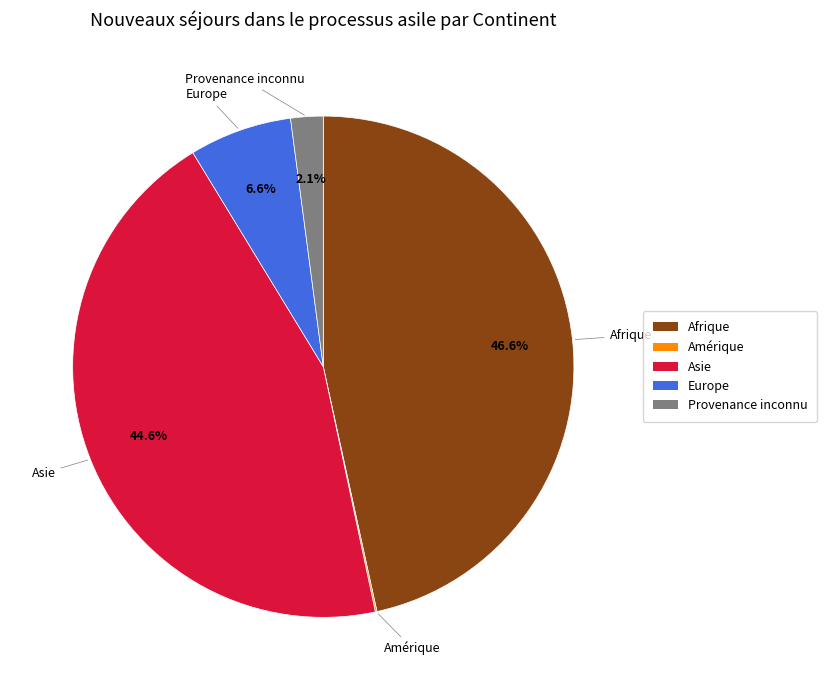

Is there any slice that represents more than half of the pie?

No